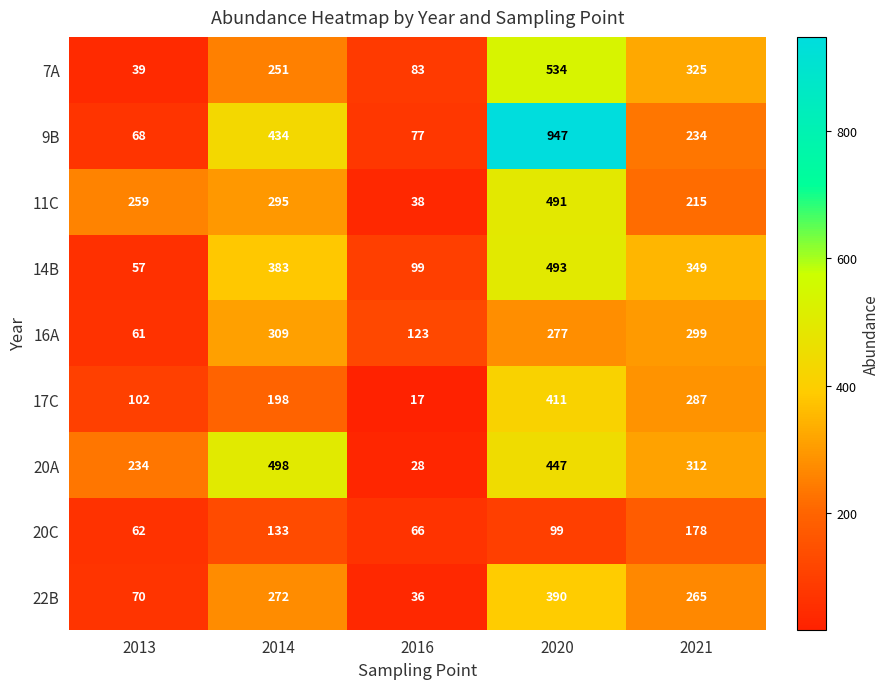

How many values in the 20C series are below 99?

2